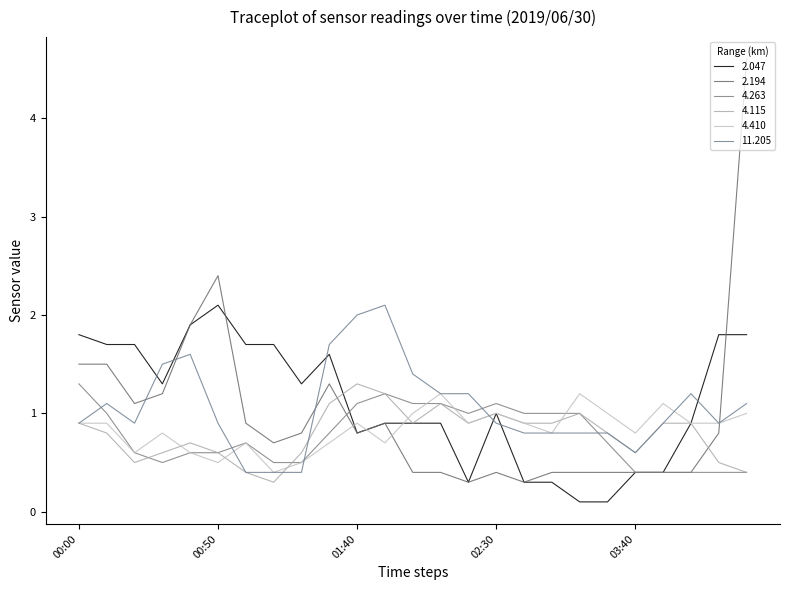

Does the chart have visible grid lines?

No